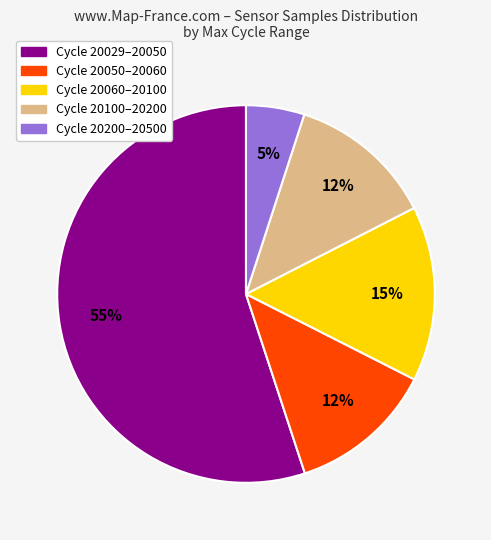

To the nearest percent, what is the average slice percentage?

20%